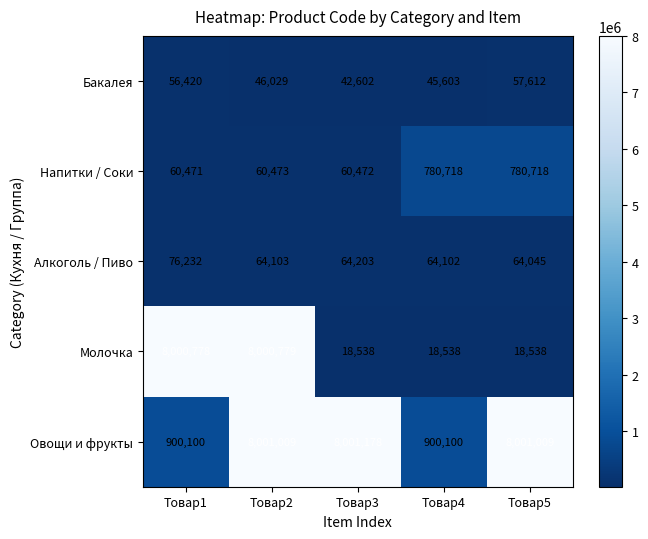

The Напитки / Соки series shows 60471 at Товар1. True or false?

True